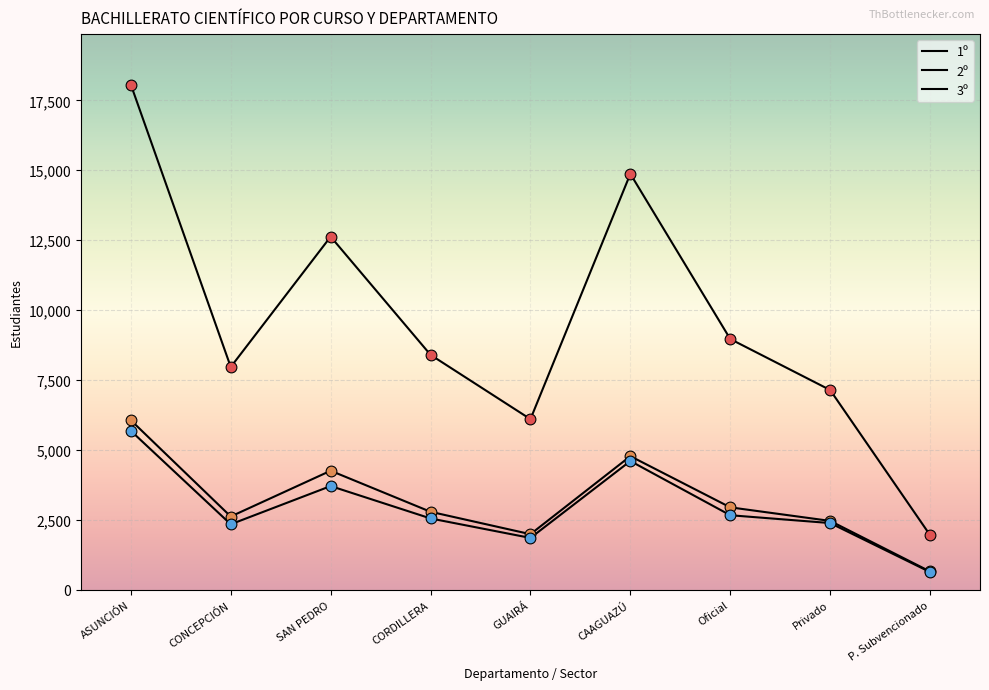

How many lines are shown in the chart?

3